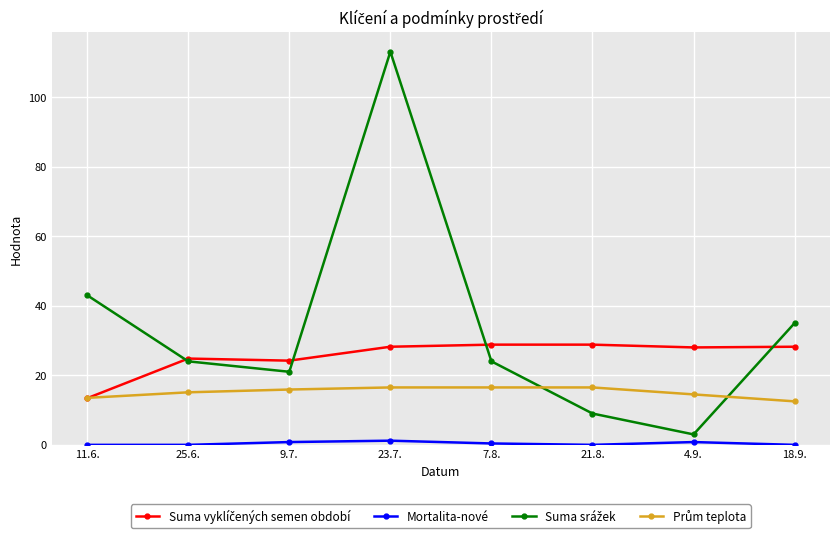

What is the maximum value shown in the chart?

113.0